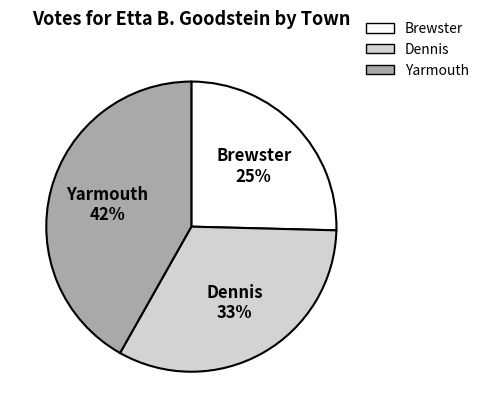

To the nearest percent, what is the combined percentage of Dennis and Yarmouth?

75%